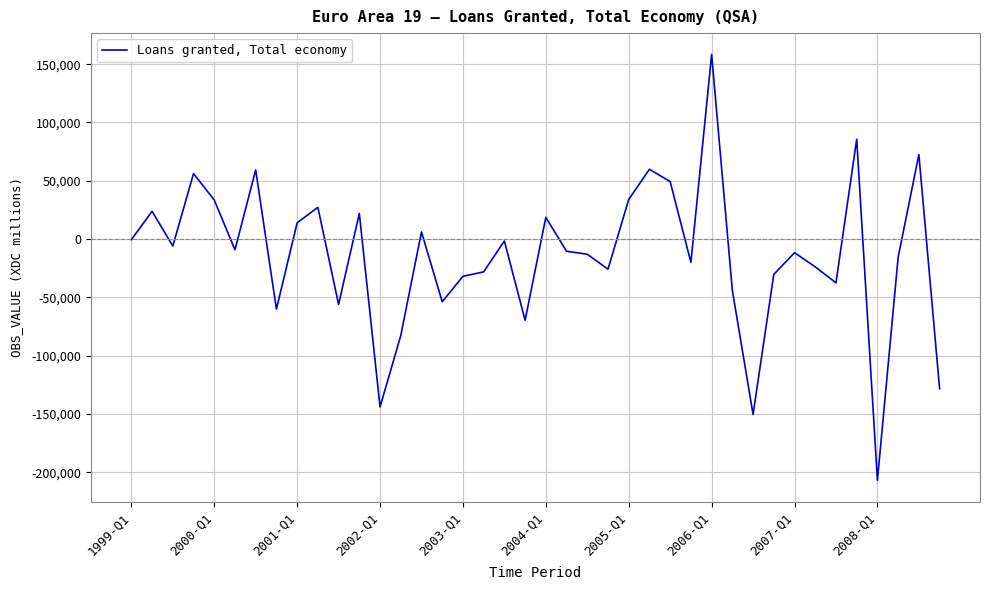

What is the difference between the maximum and minimum values?

365157.4